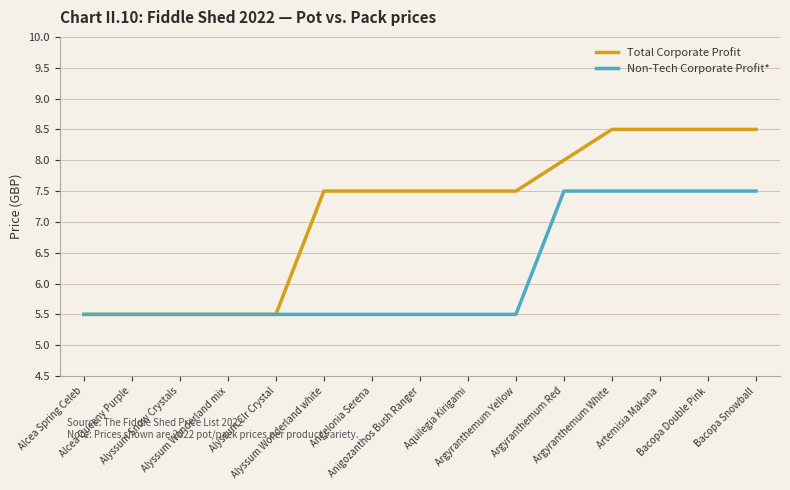

Does the chart display data point markers on the line(s)?

No